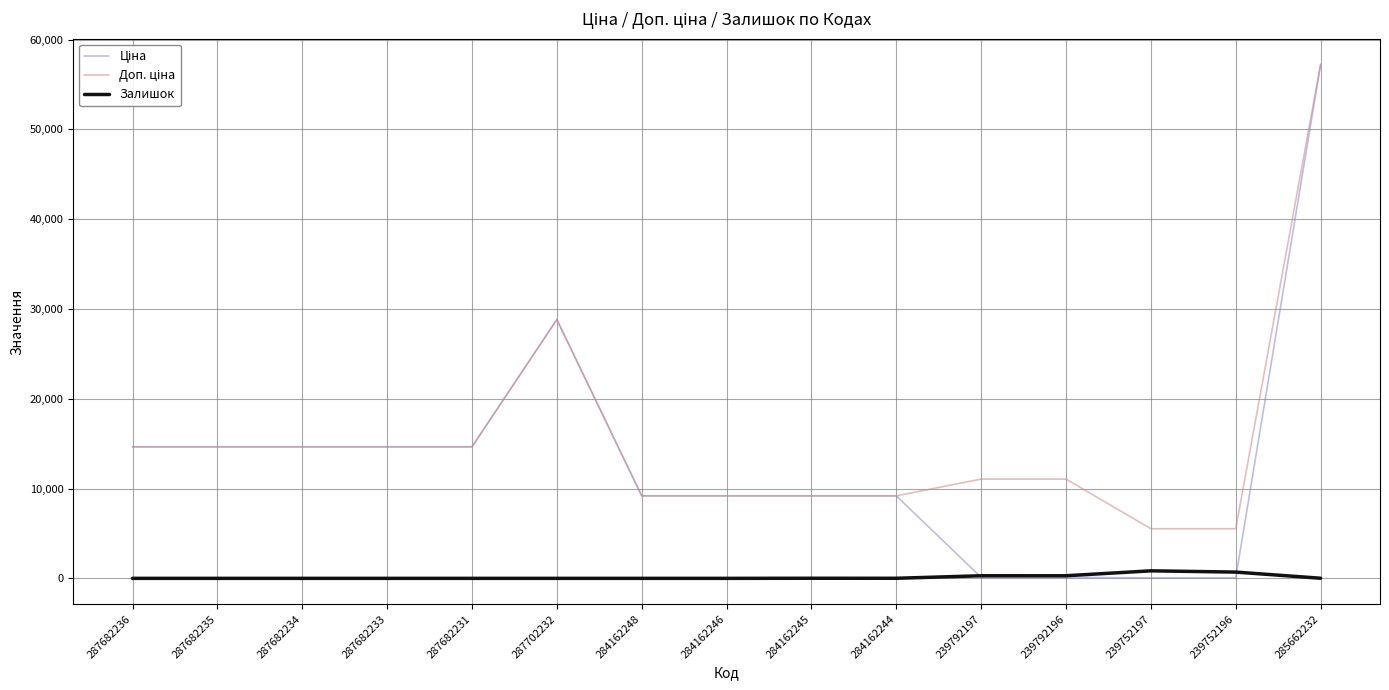

What is the difference between the highest and lowest values at 287702232?

28821.8